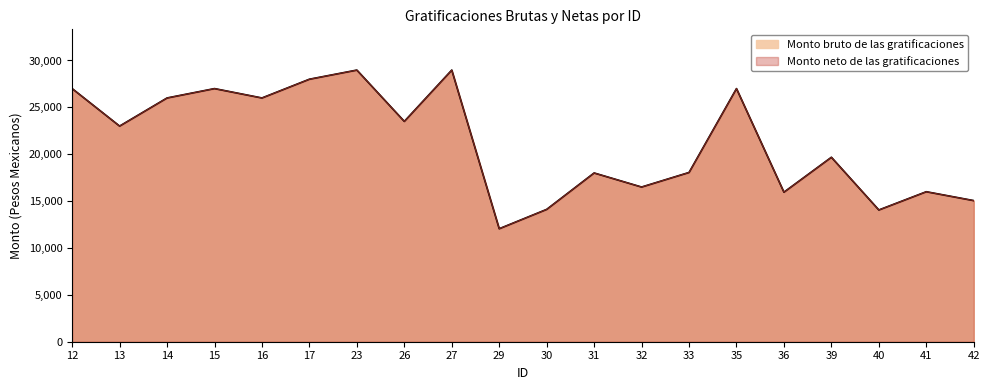

True or false: Monto bruto de las gratificaciones and Monto neto de las gratificaciones intersect in this chart.

False